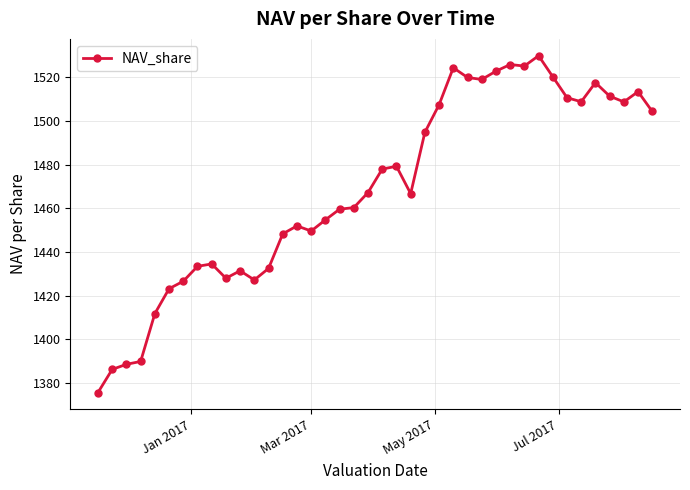

What is the minimum value shown in the chart?

1375.6